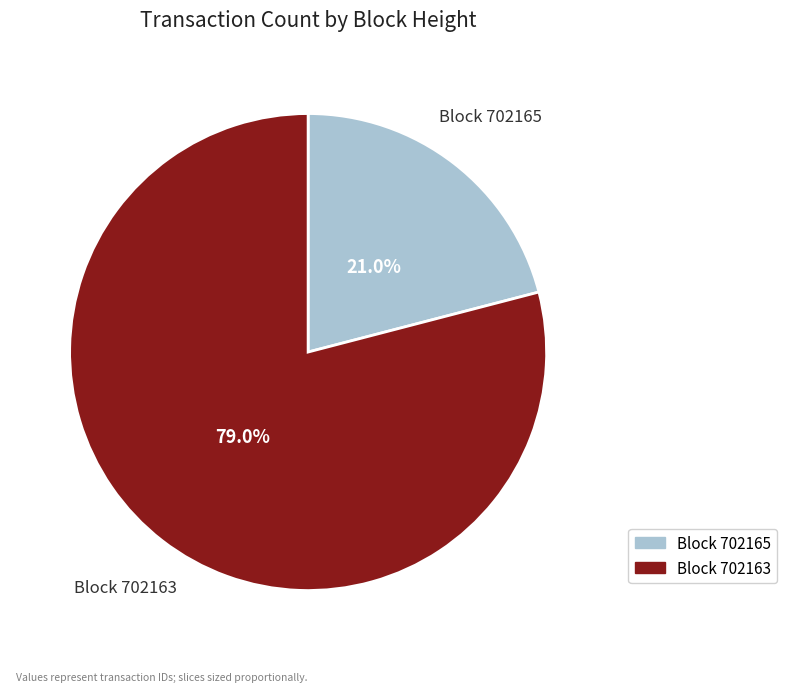

Does any single category account for the majority?

Yes